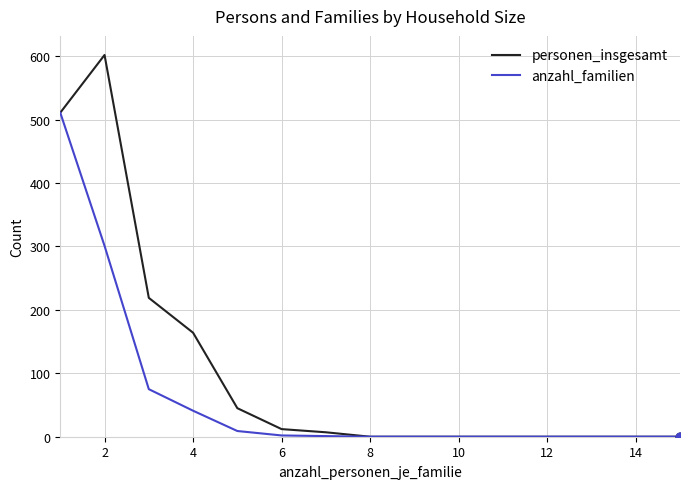

At how many categories does at least one series exceed 300?

2